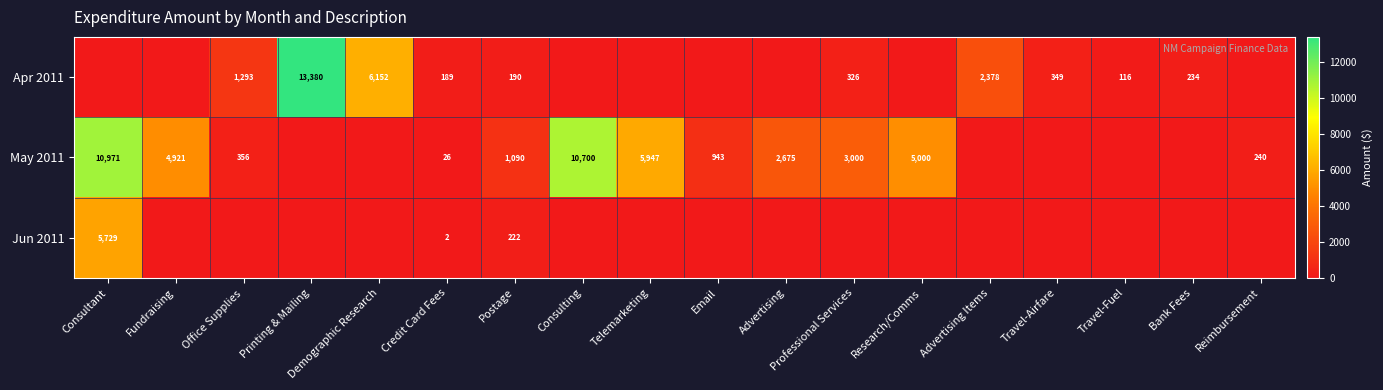

The May 2011 series shows 3000 at Professional Services. True or false?

True